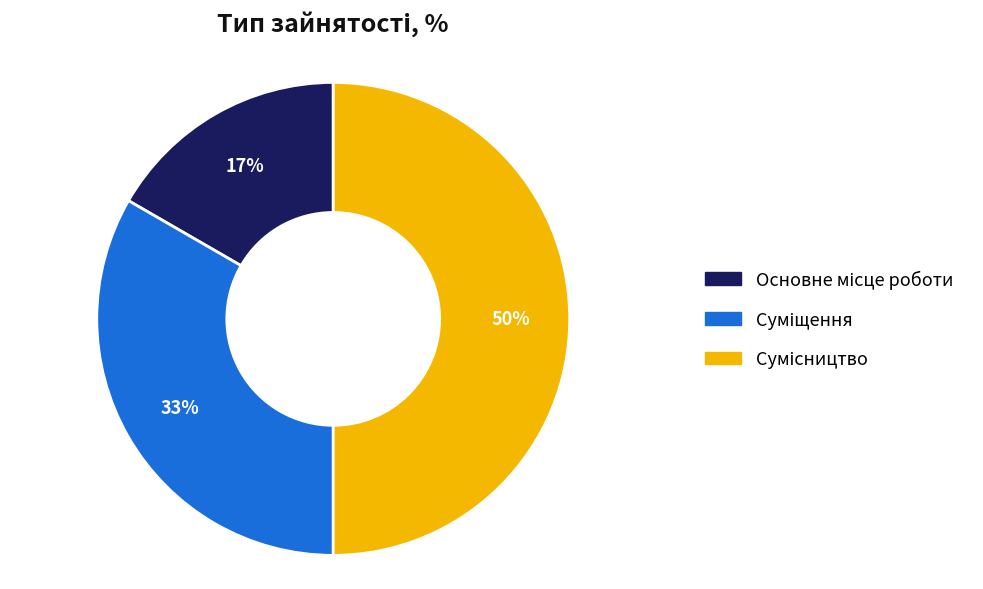

To the nearest percent, what is the average slice percentage?

33%